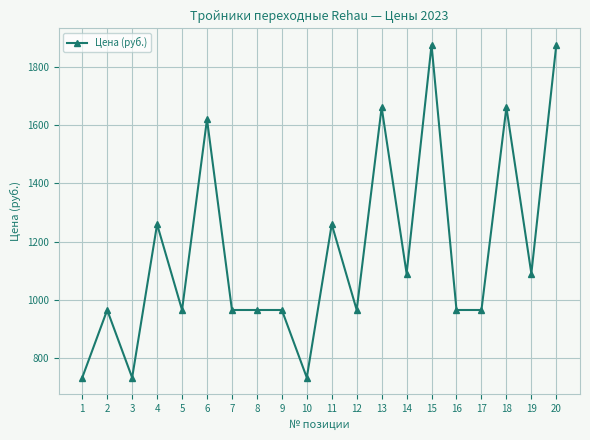

What is the value of the 13th point from the left?

1661